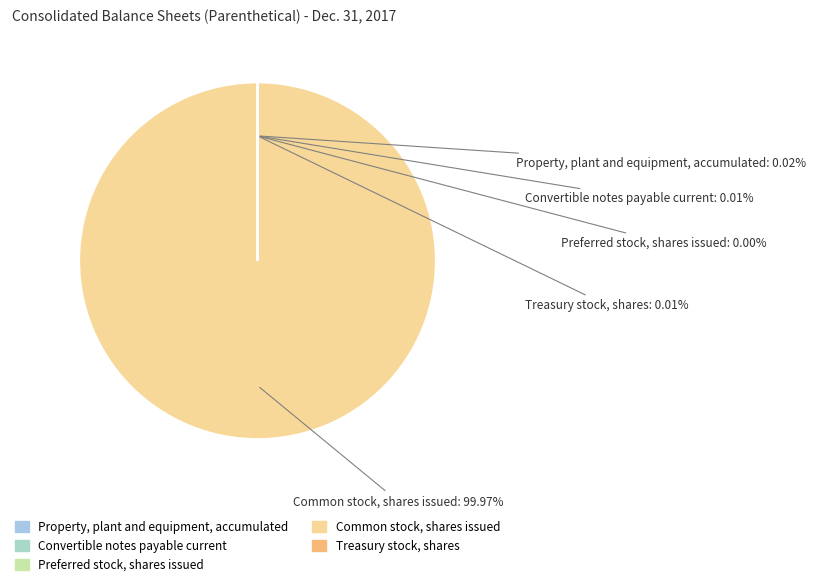

True or false: Common stock, shares issued accounts for 93% of the total.

False